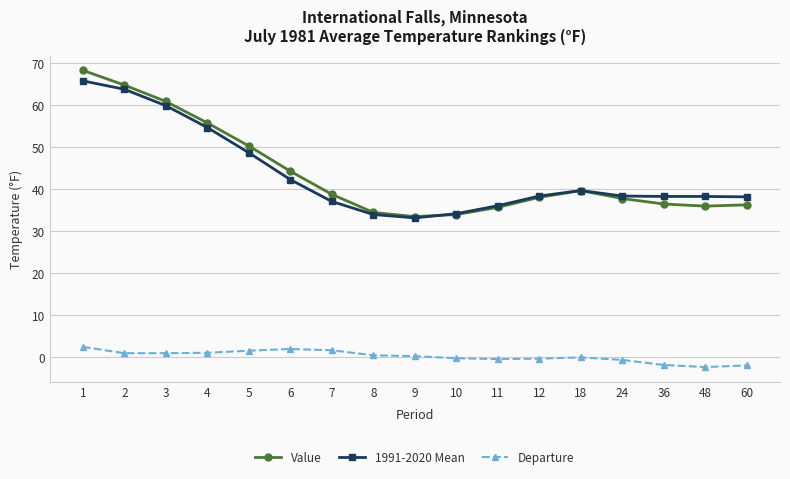

Is the value of Value at 8 greater than the value of Departure at 1?

Yes